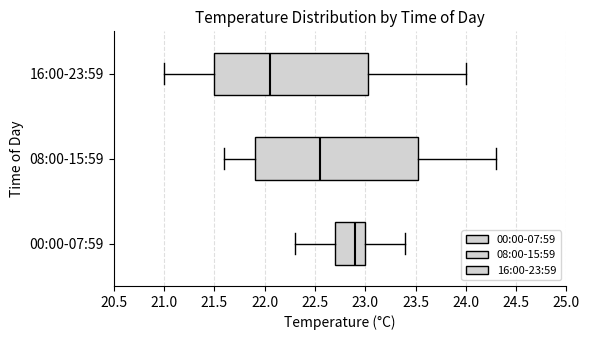

Reading bottom to top, read every box against the x-axis: the position of its median line, the range the box covers, and the ends of its whiskers. The values are not printed on the chart, so give them approximately, as read against the axis.

00:00-07:59: median 22.90, box 22.70 to 23.00, whiskers 22.30 to 23.40
08:00-15:59: median 22.55, box 21.90 to 23.55, whiskers 21.60 to 24.30
16:00-23:59: median 22.05, box 21.50 to 23.05, whiskers 21.00 to 24.00